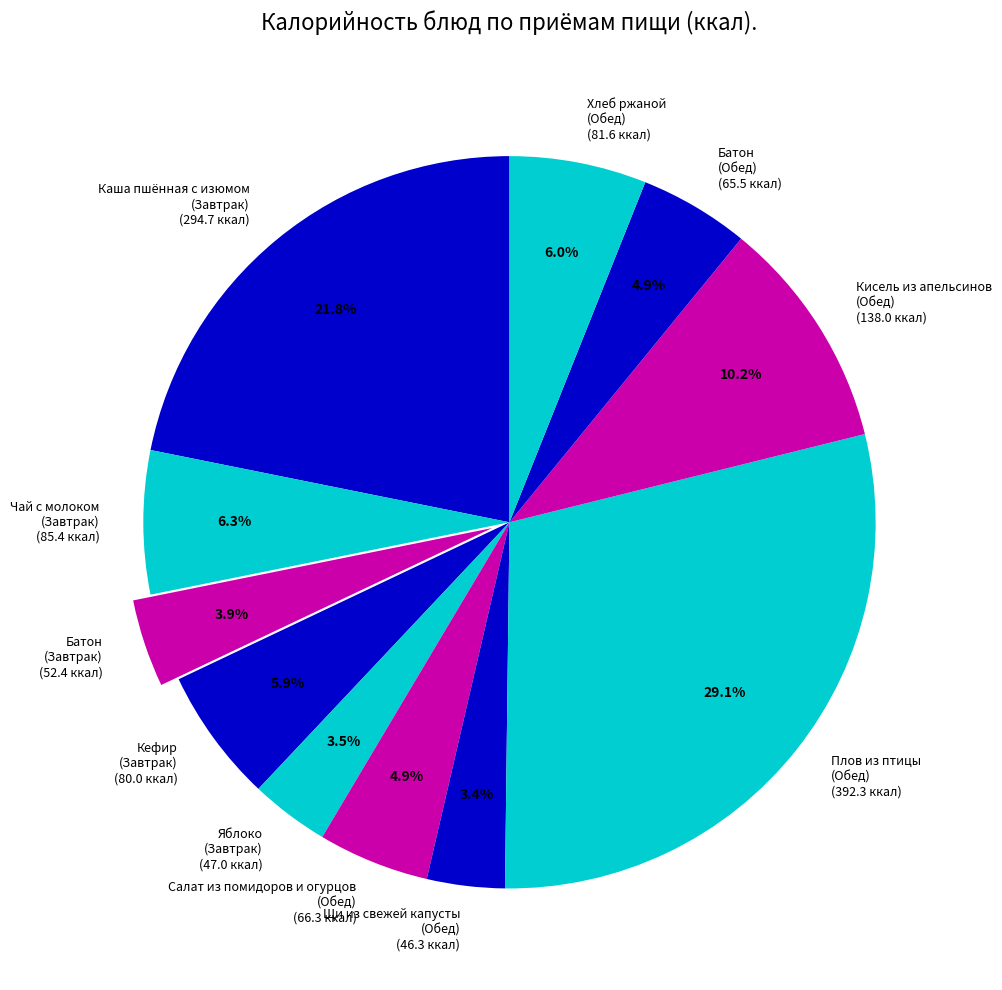

Approximately how many times larger is the value at Чай с молоком (Завтрак) (85.4 ккал) compared to Батон (Завтрак) (52.4 ккал)?

1.6